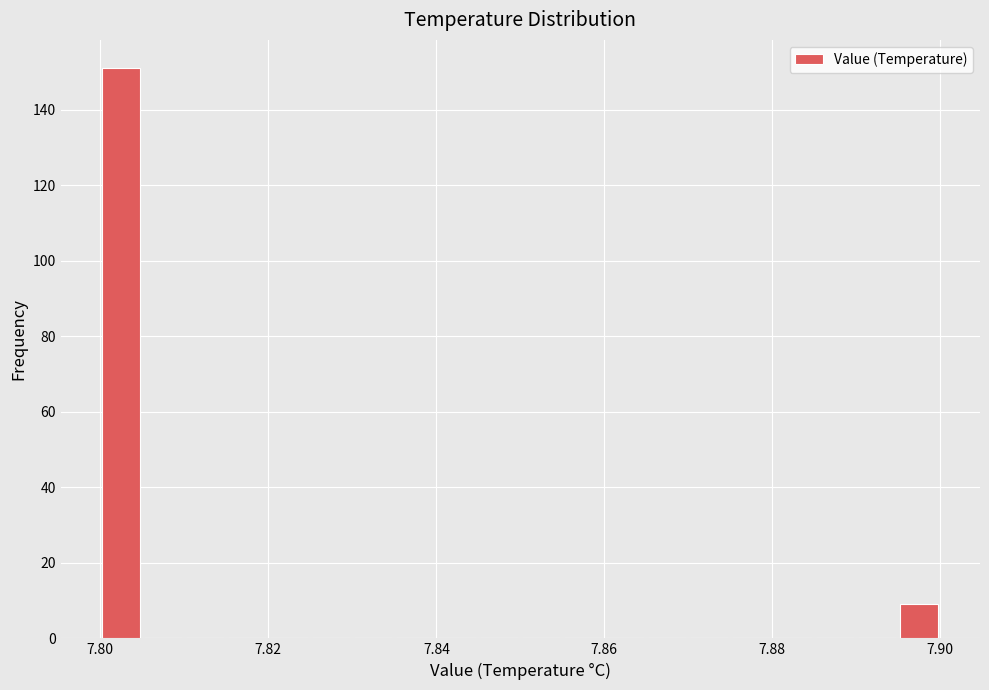

Read against the x-axis, roughly where is the centre of the tallest bar?

7.802